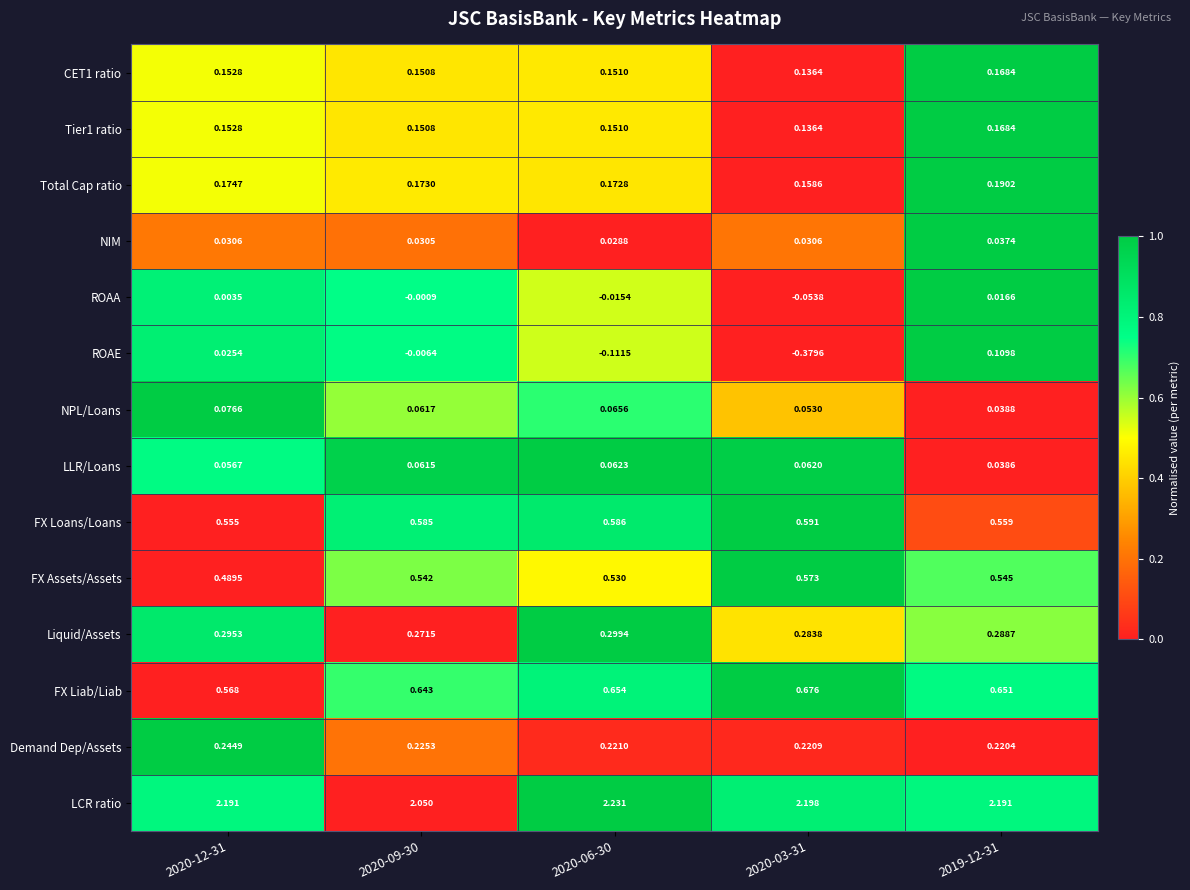

Which series has the largest total across all categories?

LCR ratio